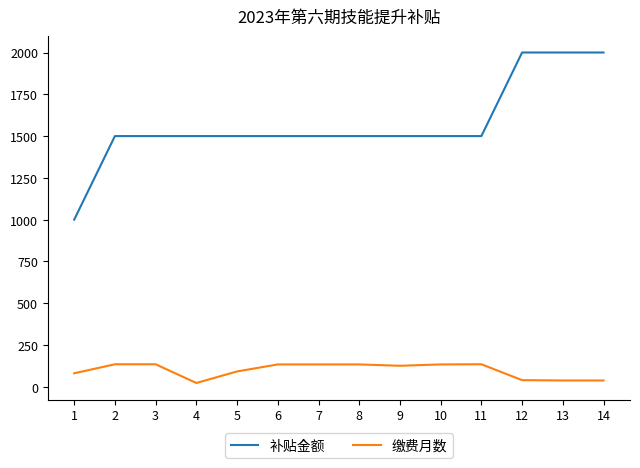

What is the highest value of the 缴费月数 series?

135